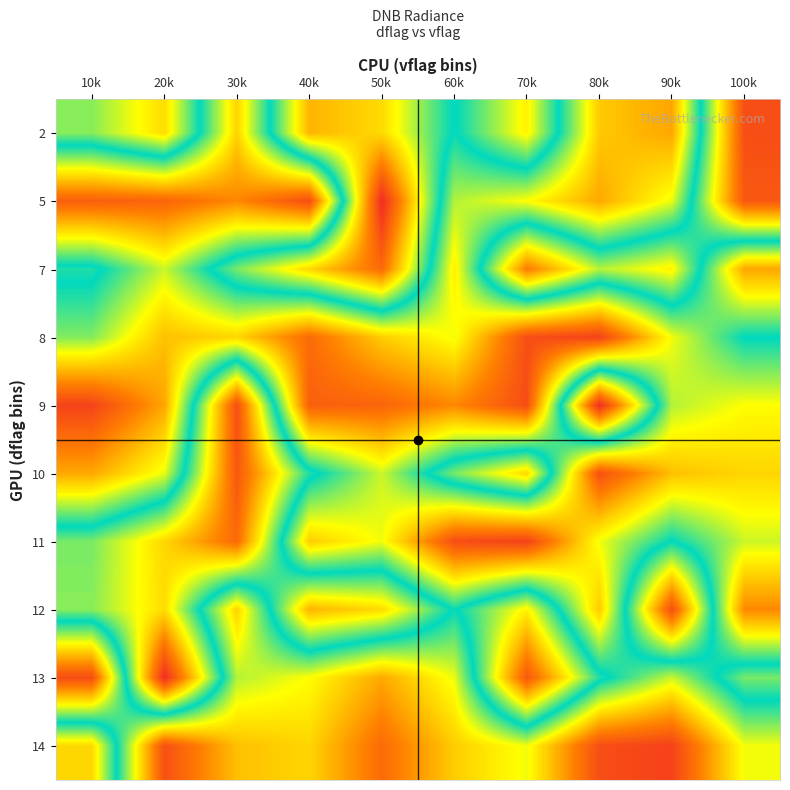

Between 30k and 60k, which is larger?

60k